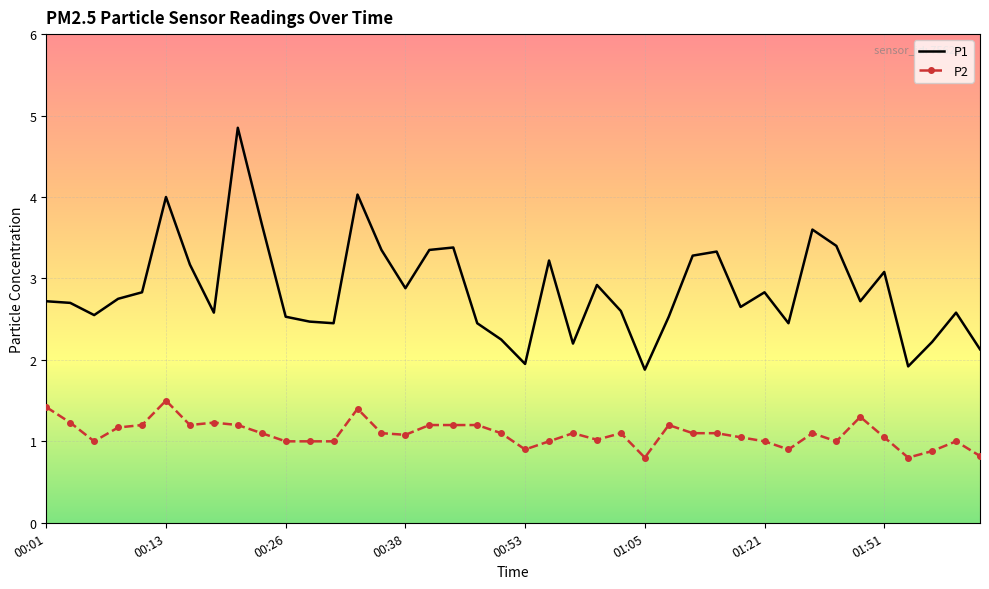

What is the minimum value for P2?

0.8